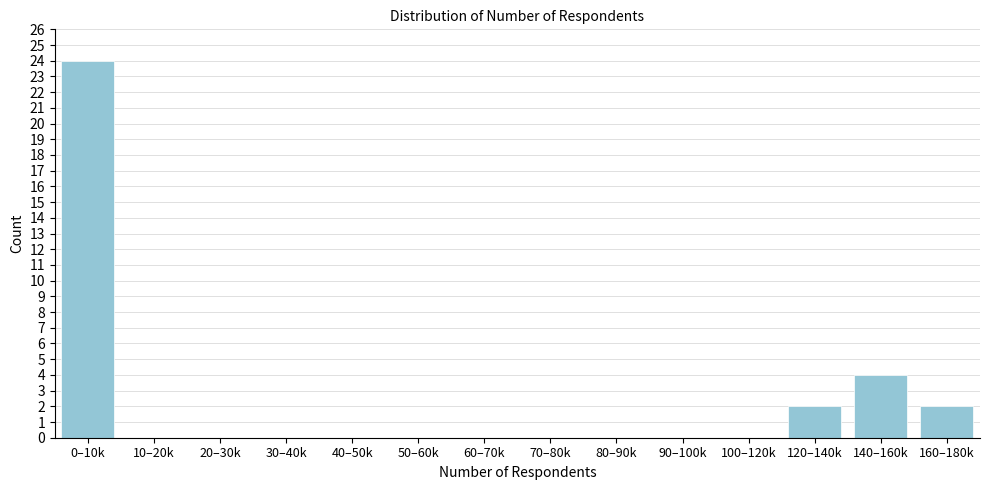

Reading left to right, list all the values displayed in this chart.

0–10k=24	10–20k=0	20–30k=0	30–40k=0	40–50k=0	50–60k=0	60–70k=0	70–80k=0	80–90k=0	90–100k=0	100–120k=0	120–140k=2	140–160k=4	160–180k=2